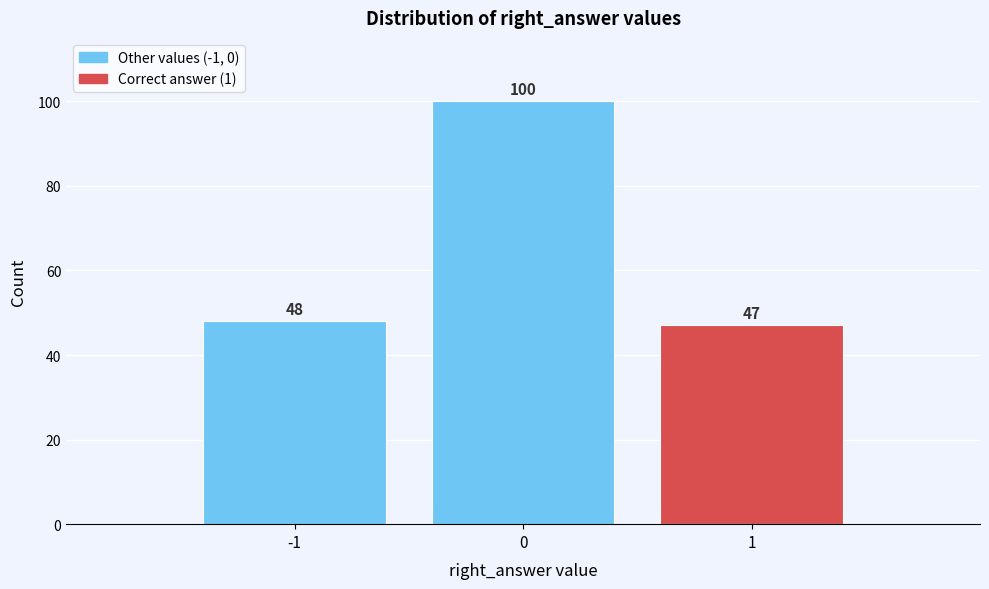

Which range on the x-axis has the tallest bar?

-0.5 to 0.5